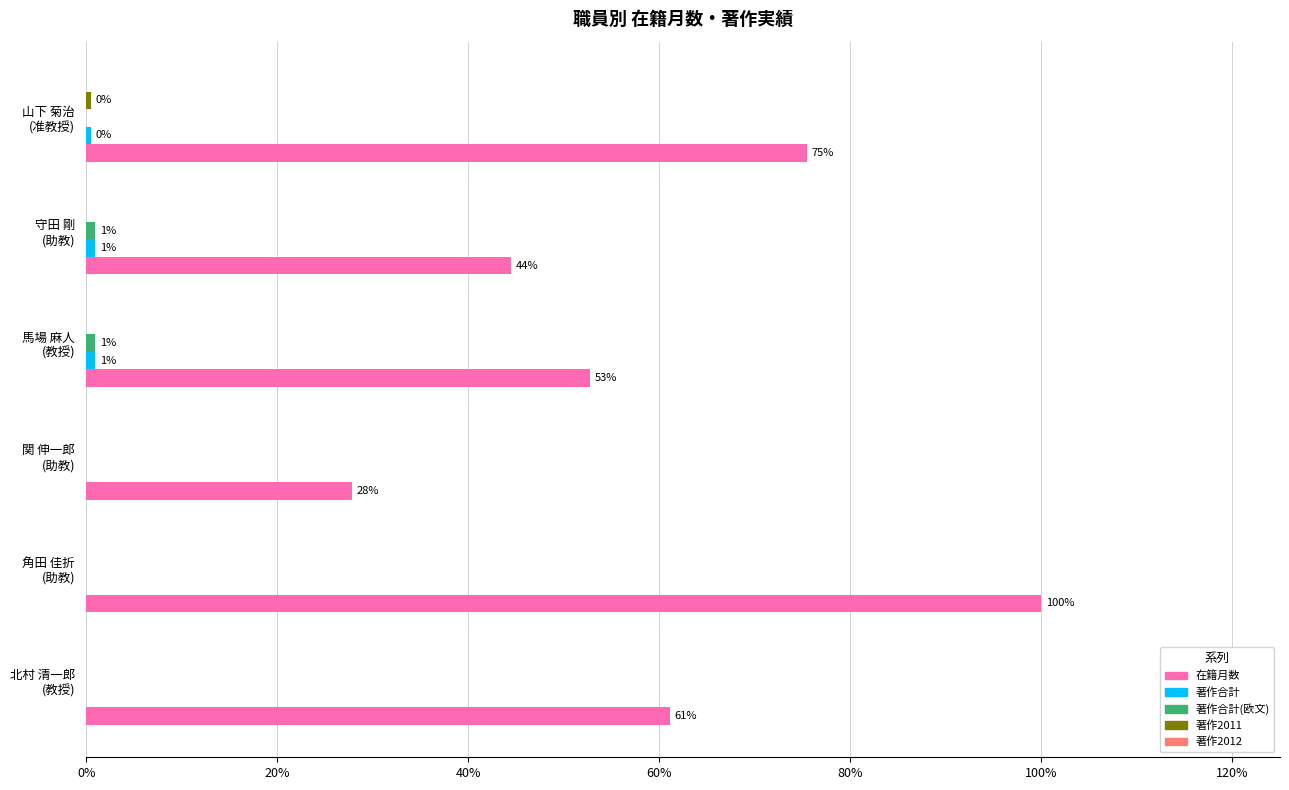

What is the maximum value shown in the chart?

1.0